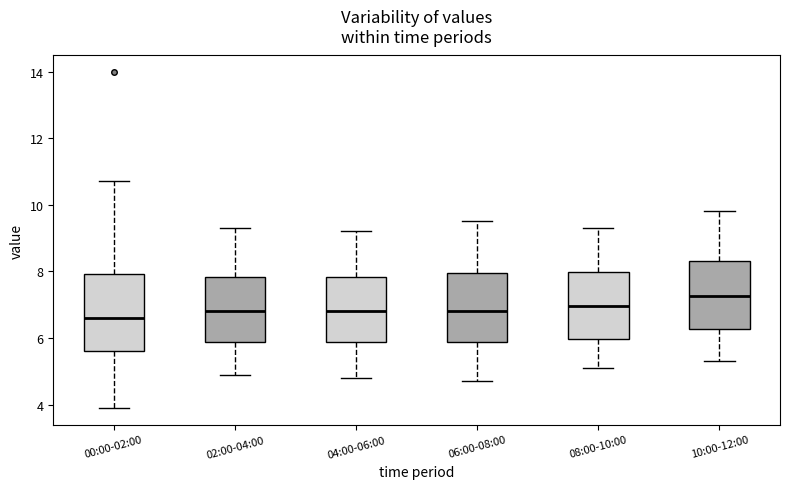

Reading left to right, transcribe this box plot: for each box, give where its median line is, the range the box spans, and where its two whiskers end, as read against the y-axis. The values are not printed on the chart, so give them approximately, as read against the axis.

00:00-02:00: median 6.6, box 5.6 to 8.0, whiskers 4.0 to 10.8
02:00-04:00: median 6.8, box 5.8 to 7.8, whiskers 5.0 to 9.4
04:00-06:00: median 6.8, box 5.8 to 7.8, whiskers 4.8 to 9.2
06:00-08:00: median 6.8, box 5.8 to 8.0, whiskers 4.8 to 9.6
08:00-10:00: median 7.0, box 6.0 to 8.0, whiskers 5.2 to 9.4
10:00-12:00: median 7.2, box 6.2 to 8.4, whiskers 5.4 to 9.8